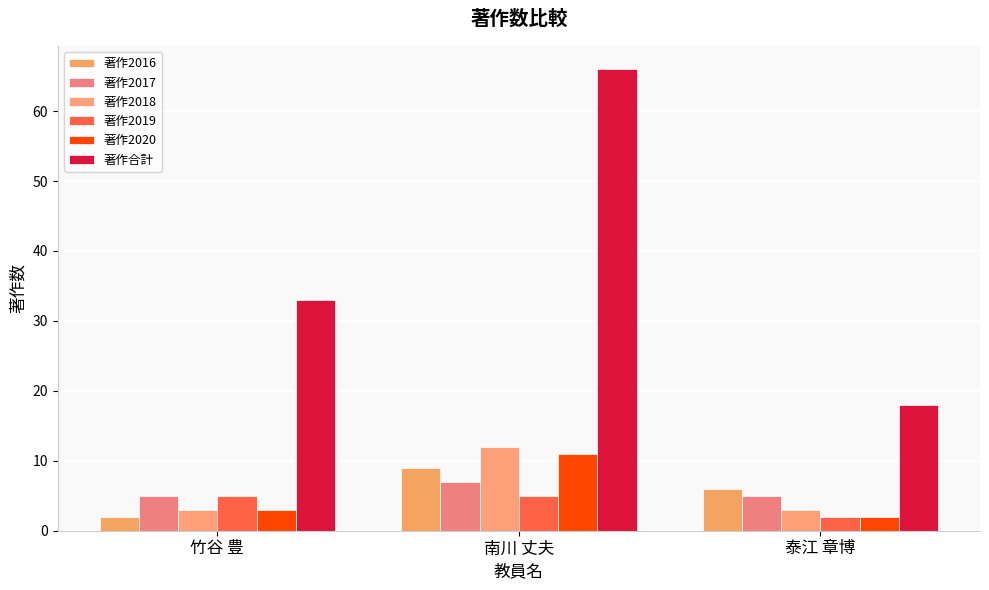

Reading left to right, transcribe all the data shown in this chart.

著作2016: 竹谷 豊=2	南川 丈夫=9	泰江 章博=6
著作2017: 竹谷 豊=5	南川 丈夫=7	泰江 章博=5
著作2018: 竹谷 豊=3	南川 丈夫=12	泰江 章博=3
著作2019: 竹谷 豊=5	南川 丈夫=5	泰江 章博=2
著作2020: 竹谷 豊=3	南川 丈夫=11	泰江 章博=2
著作合計: 竹谷 豊=33	南川 丈夫=66	泰江 章博=18